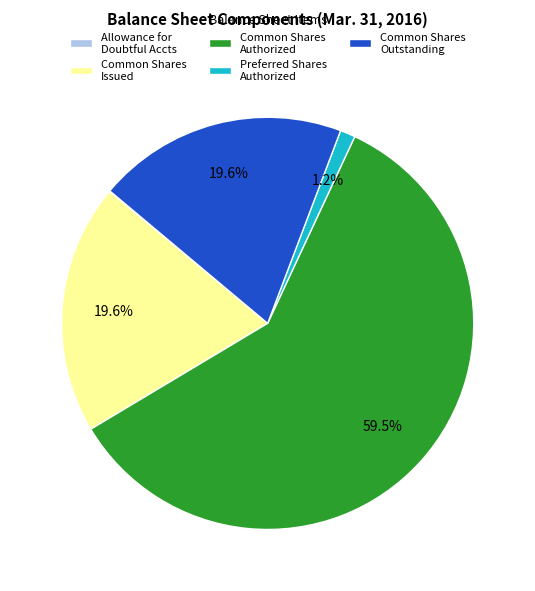

What is the largest slice in the pie chart?

Common Shares Authorized